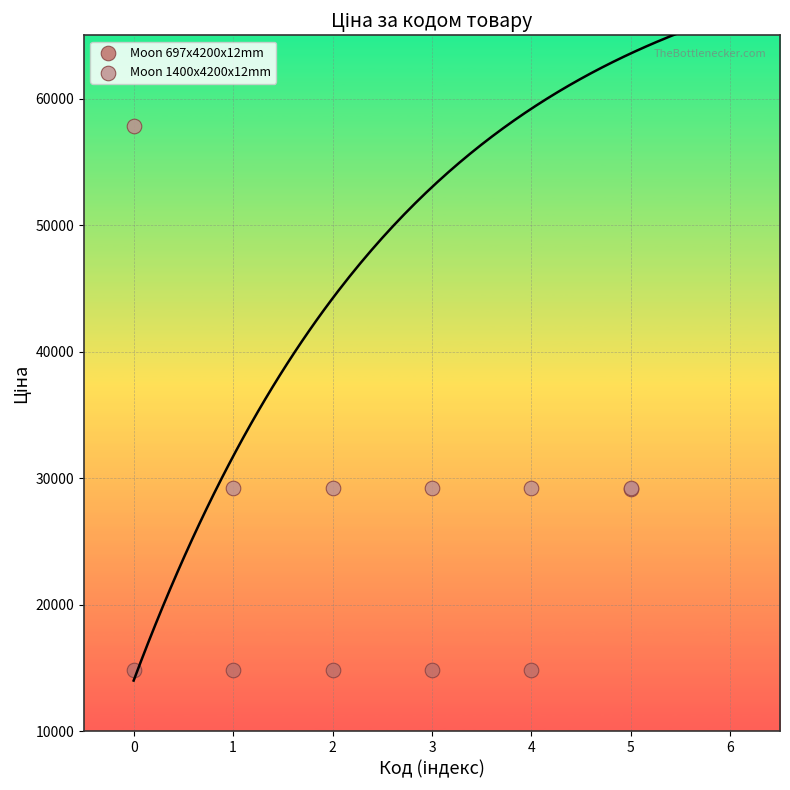

What are all the series names shown in the legend?

Moon 697x4200x12mm, Moon 1400x4200x12mm